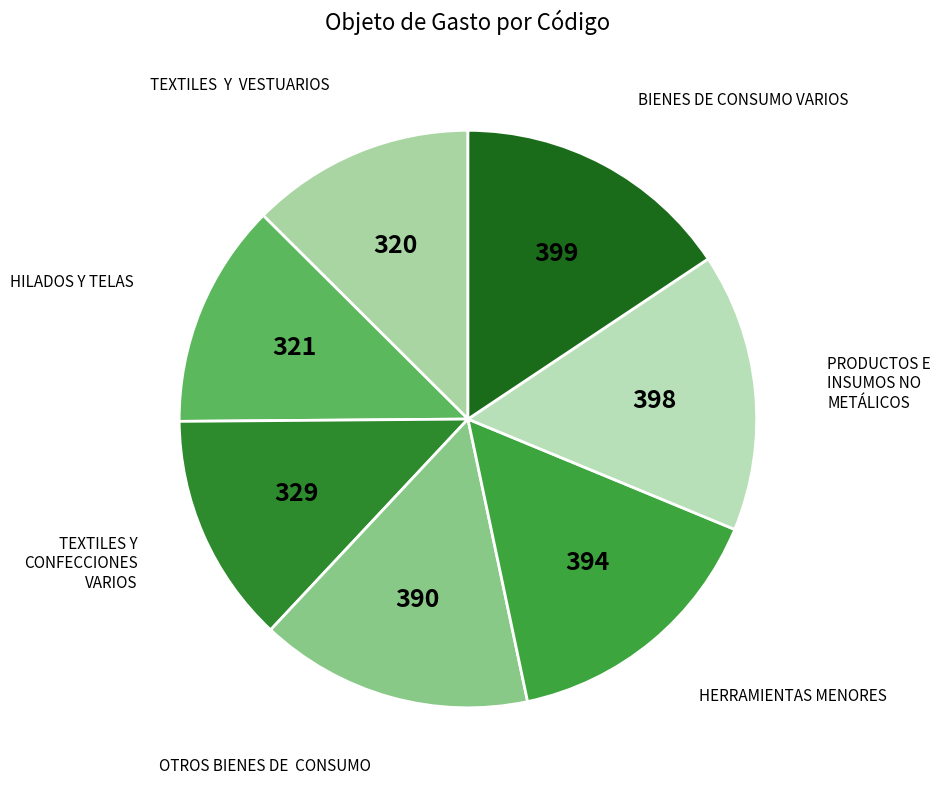

How many slices are in this pie chart?

7